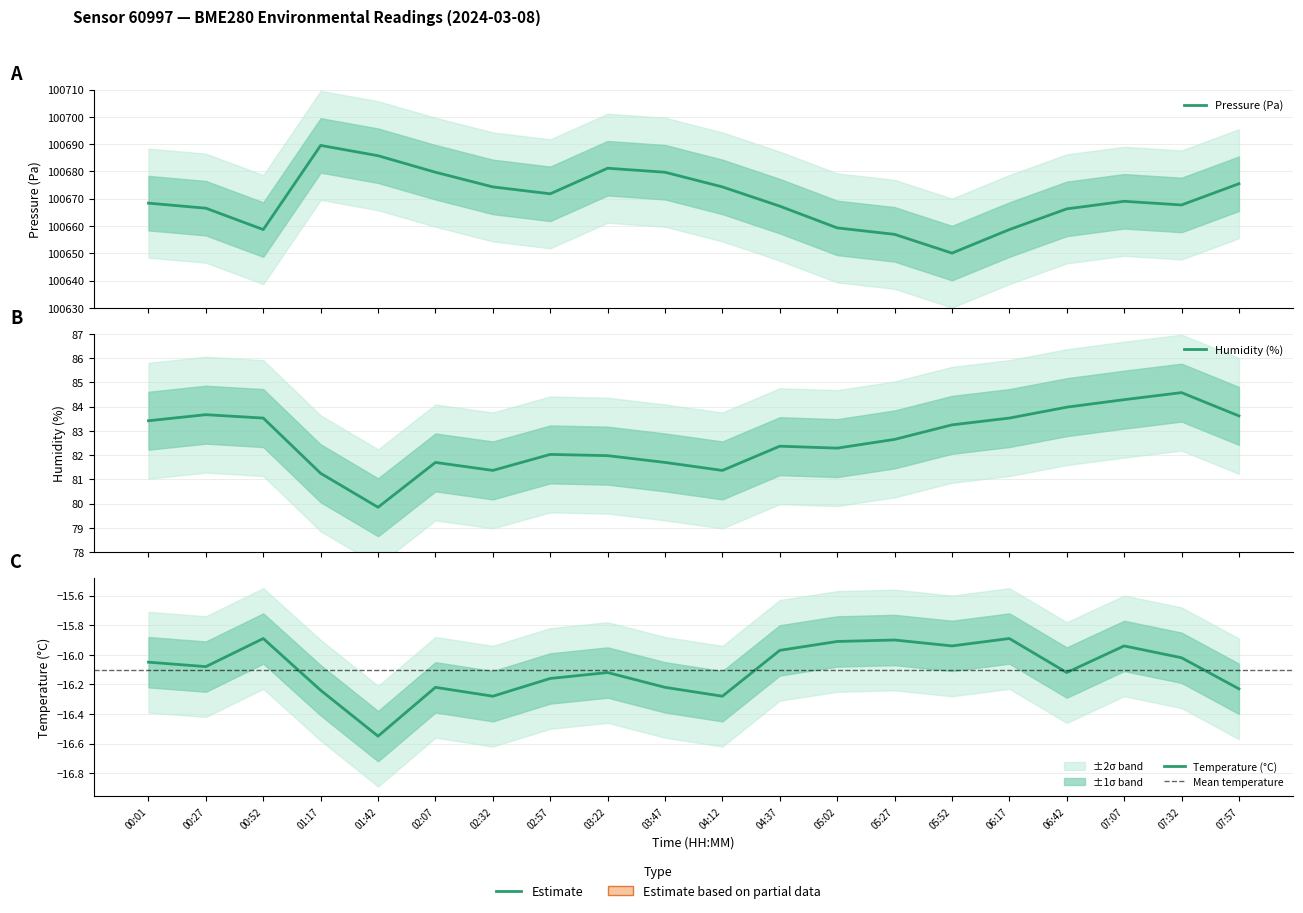

True or false: pressure and temperature intersect in this chart.

False